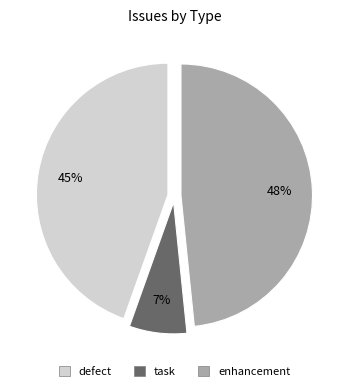

Does enhancement account for over 50% of the chart?

No